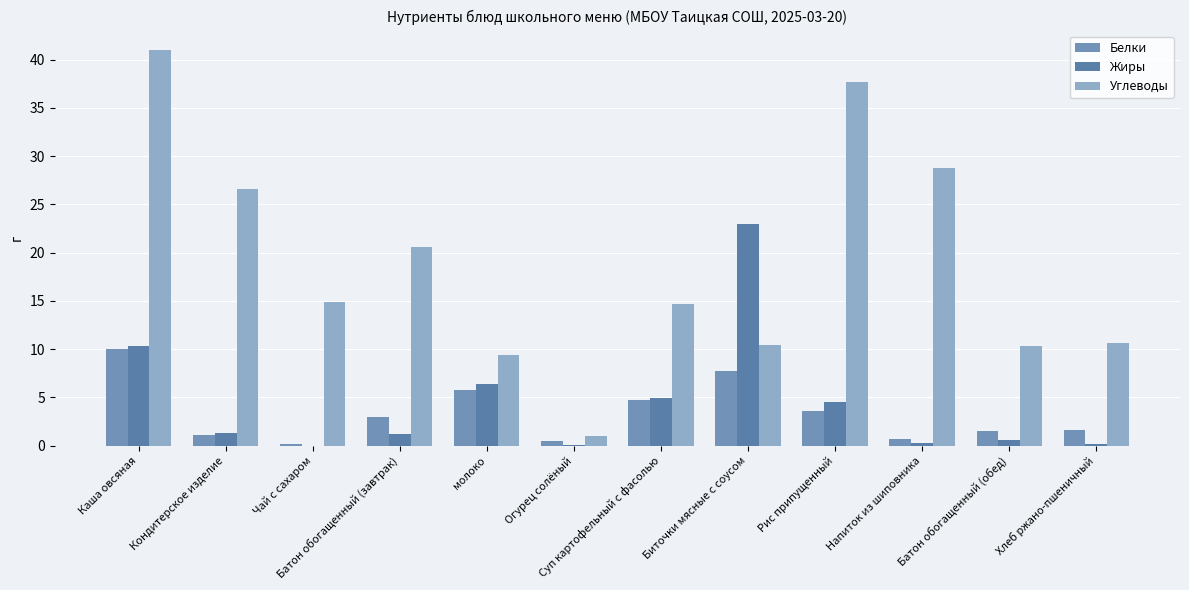

Rank the series by their maximum value, from lowest to highest.

Белки, Жиры, Углеводы